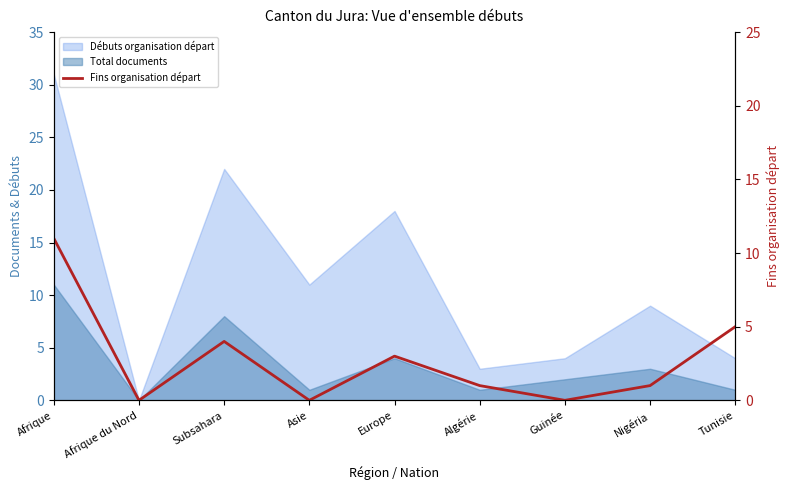

How many interior local valleys (lower than both neighbors) does the data have?

3